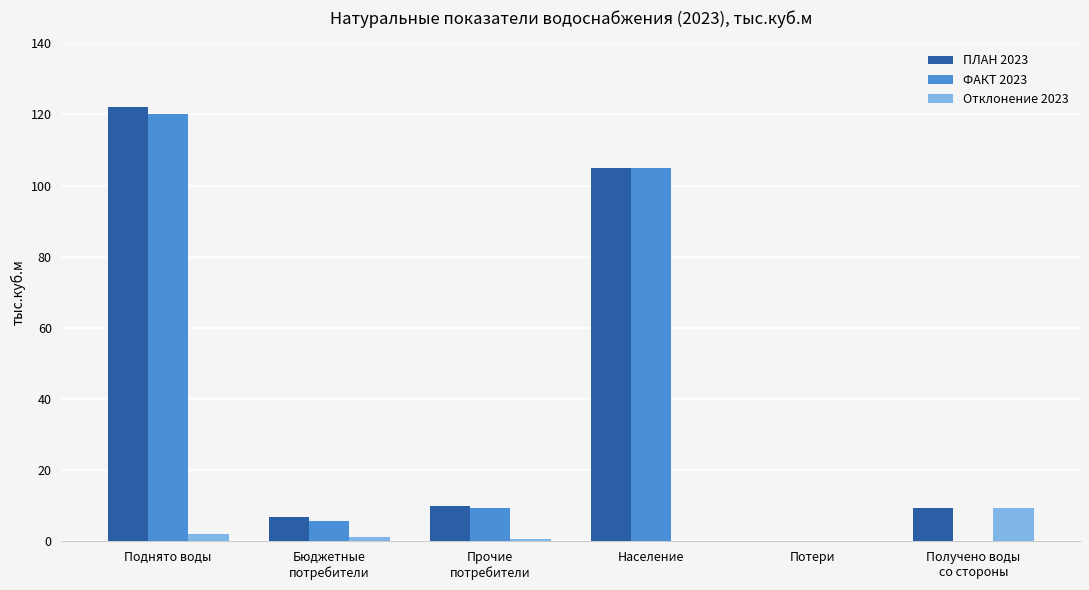

The value of Отклонение 2023 at Бюджетные
потребители is 1.3. True or false?

True